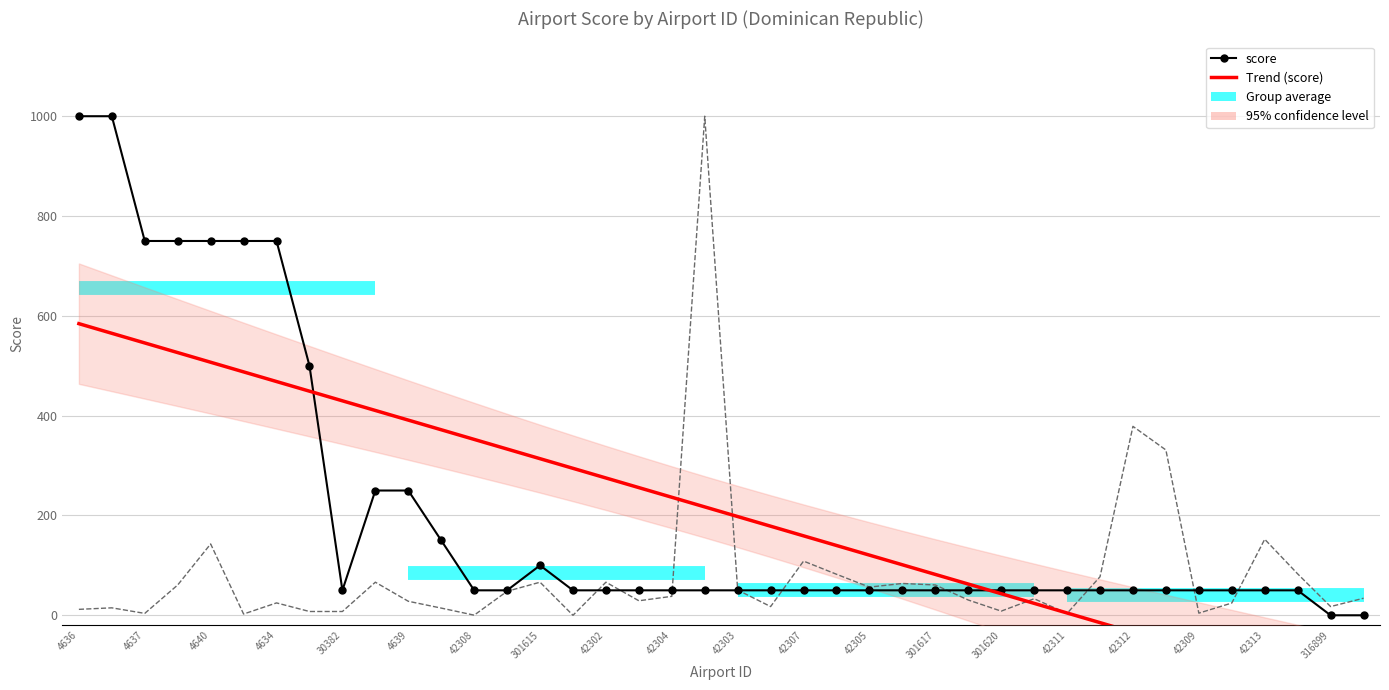

Which category has the lowest value across all series?

39